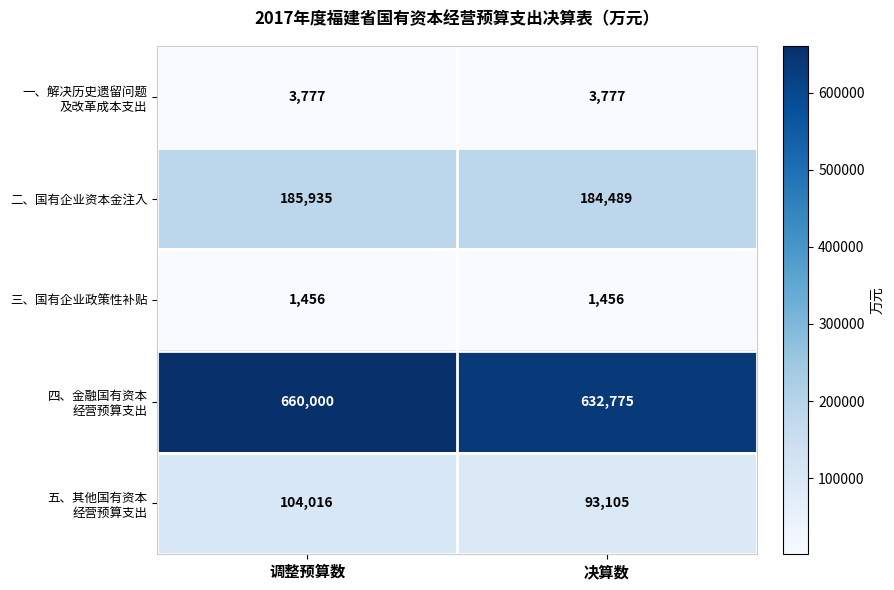

At how many categories does at least one series exceed 26669?

2